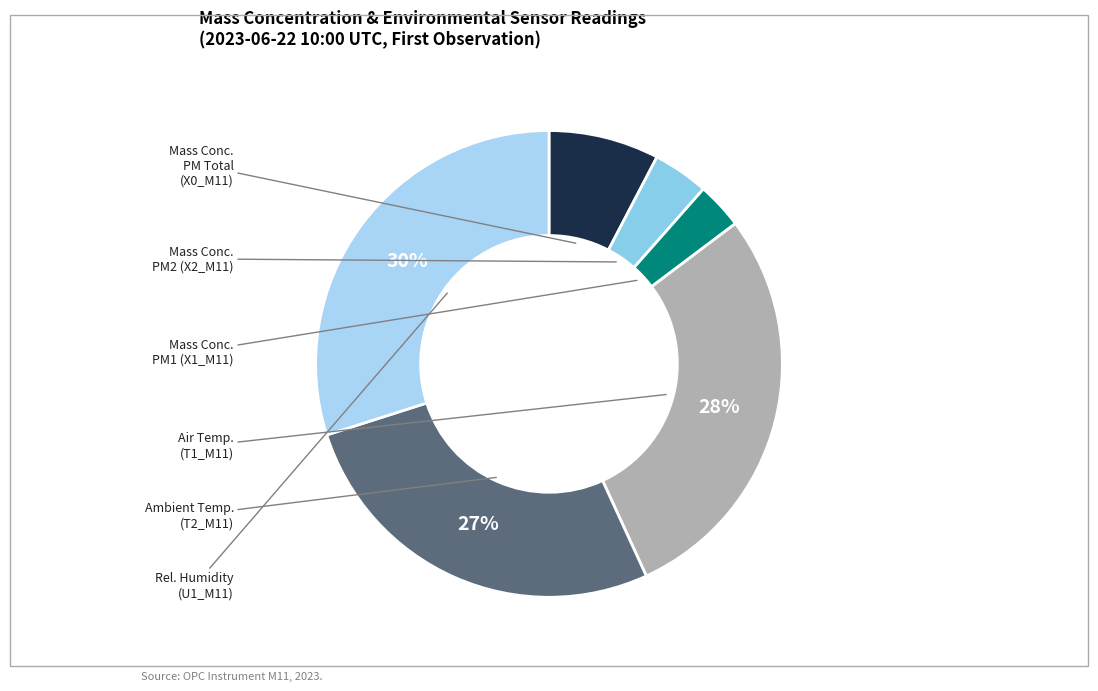

Does any single category account for the majority?

No